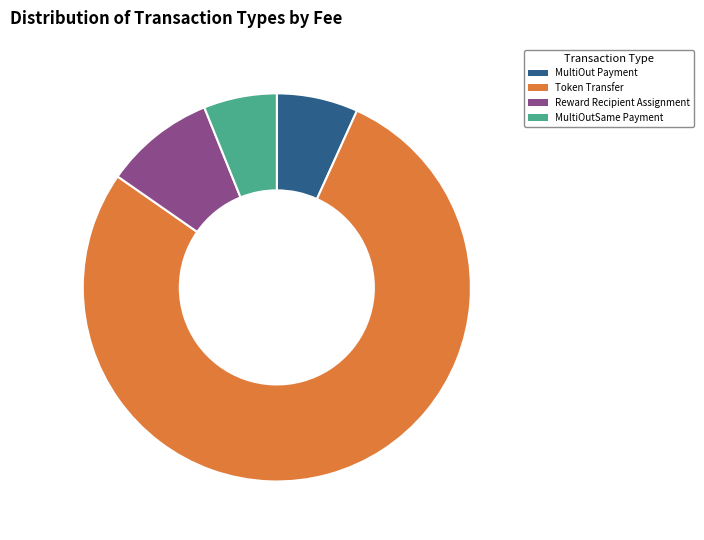

Which category has the biggest portion of the pie?

Token Transfer